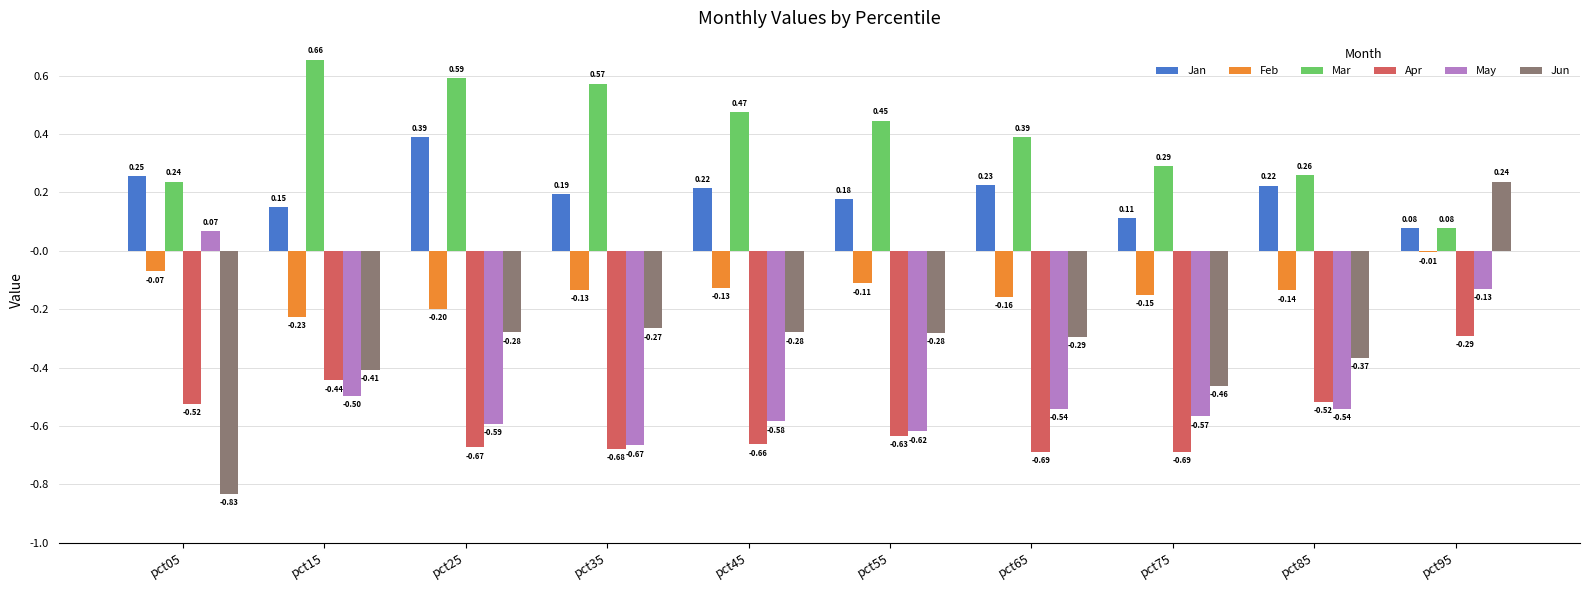

What is the sum of the Jun values at pct85 and pct05?

-1.2